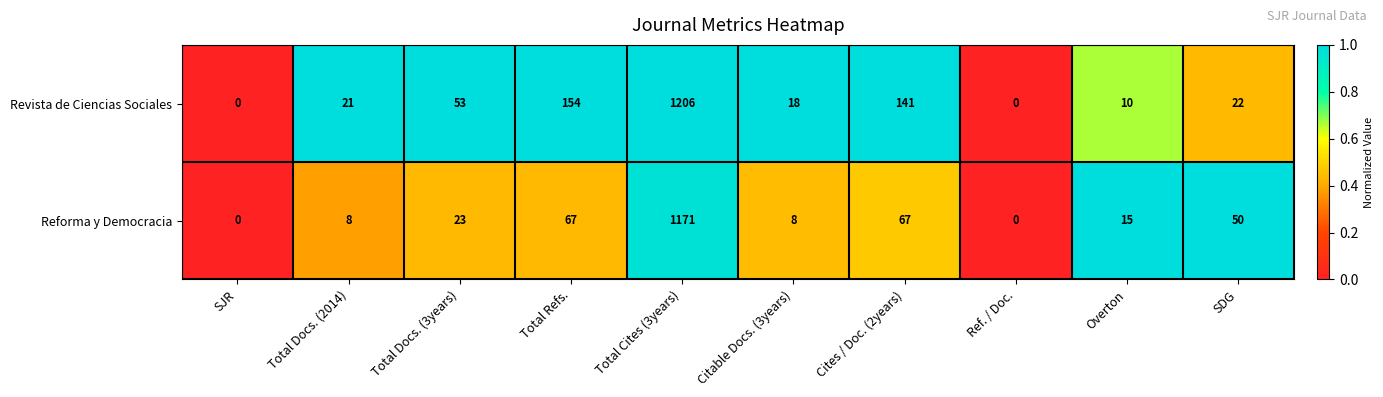

Reading left to right, transcribe all the data shown in this chart.

Revista de Ciencias Sociales: SJR=0	Total Docs. (2014)=21	Total Docs. (3years)=53	Total Refs.=154	Total Cites (3years)=1206	Citable Docs. (3years)=18	Cites / Doc. (2years)=141	Ref. / Doc.=0	Overton=10	SDG=22
Reforma y Democracia: SJR=0	Total Docs. (2014)=8	Total Docs. (3years)=23	Total Refs.=67	Total Cites (3years)=1171	Citable Docs. (3years)=8	Cites / Doc. (2years)=67	Ref. / Doc.=0	Overton=15	SDG=50